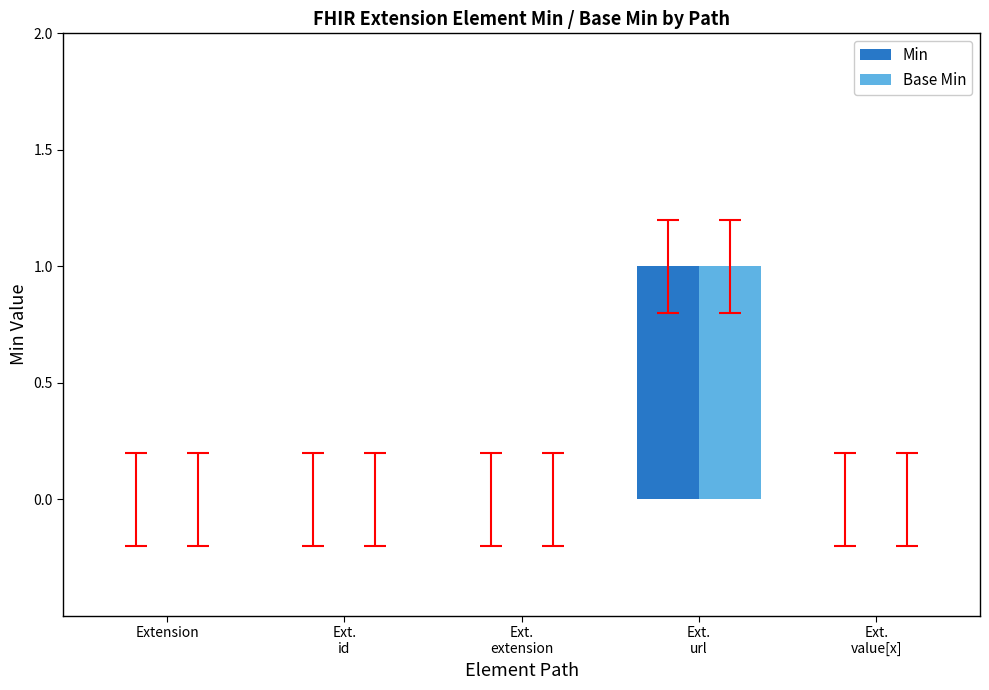

What is the sum of all Base Min values?

1